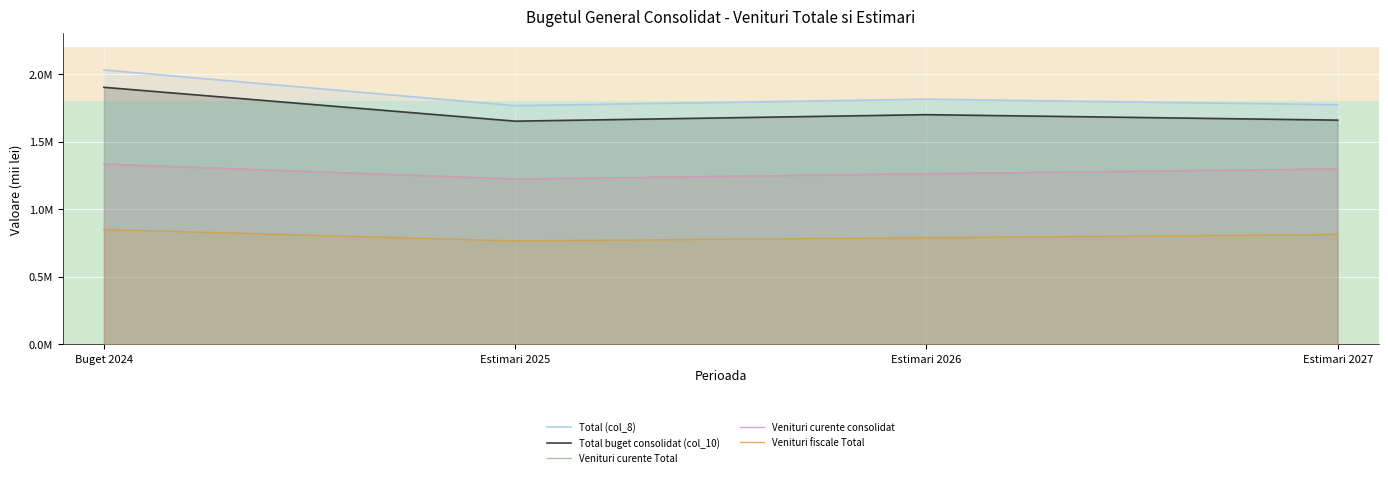

Rank the series at Estimari 2025 from lowest to highest value.

Venituri fiscale Total, Venituri curente Total, Venituri curente consolidat, Total buget consolidat (col_10), Total (col_8)